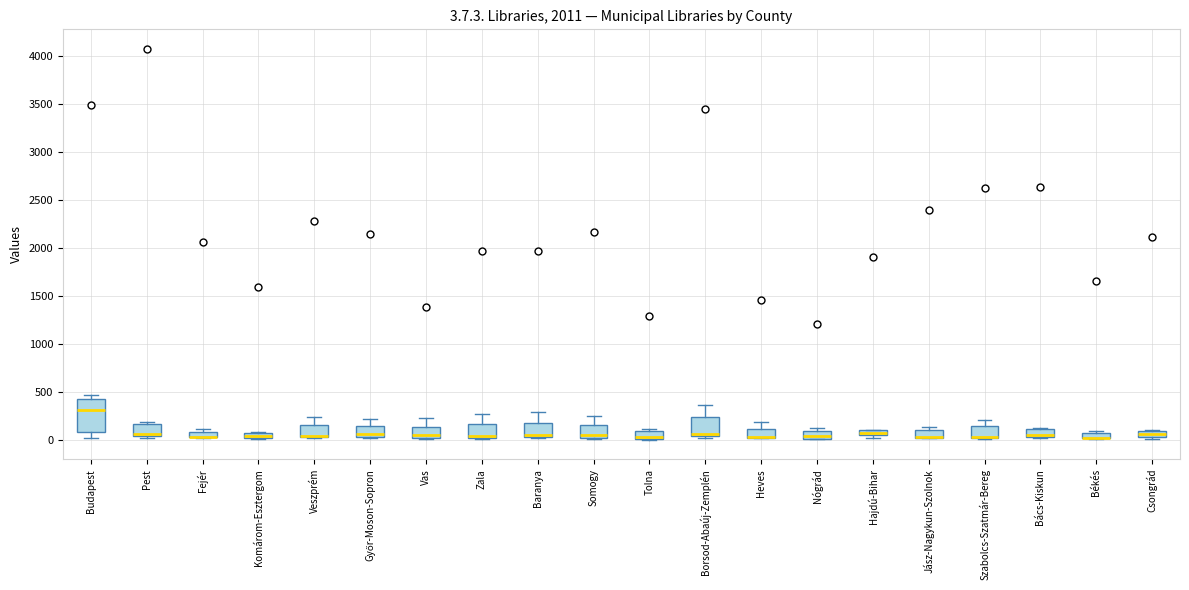

Which box is the tallest, from its lower edge to its upper edge?

Budapest